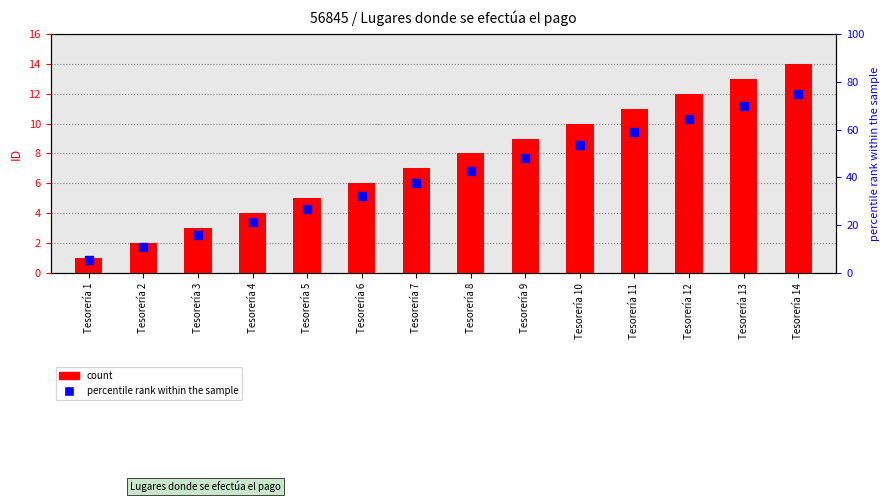

What is the total value across all series at Tesorería 11?

69.9